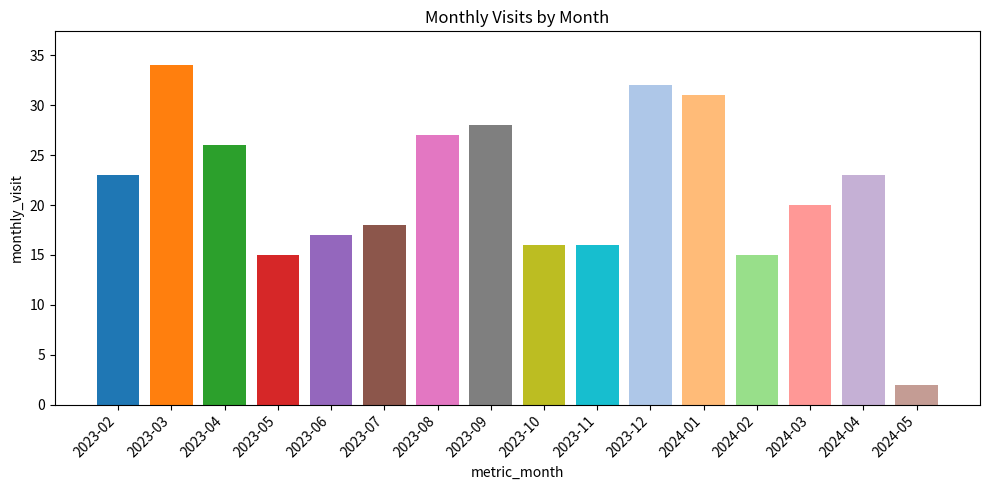

What is the label of the 16th bar from the right?

2023-02